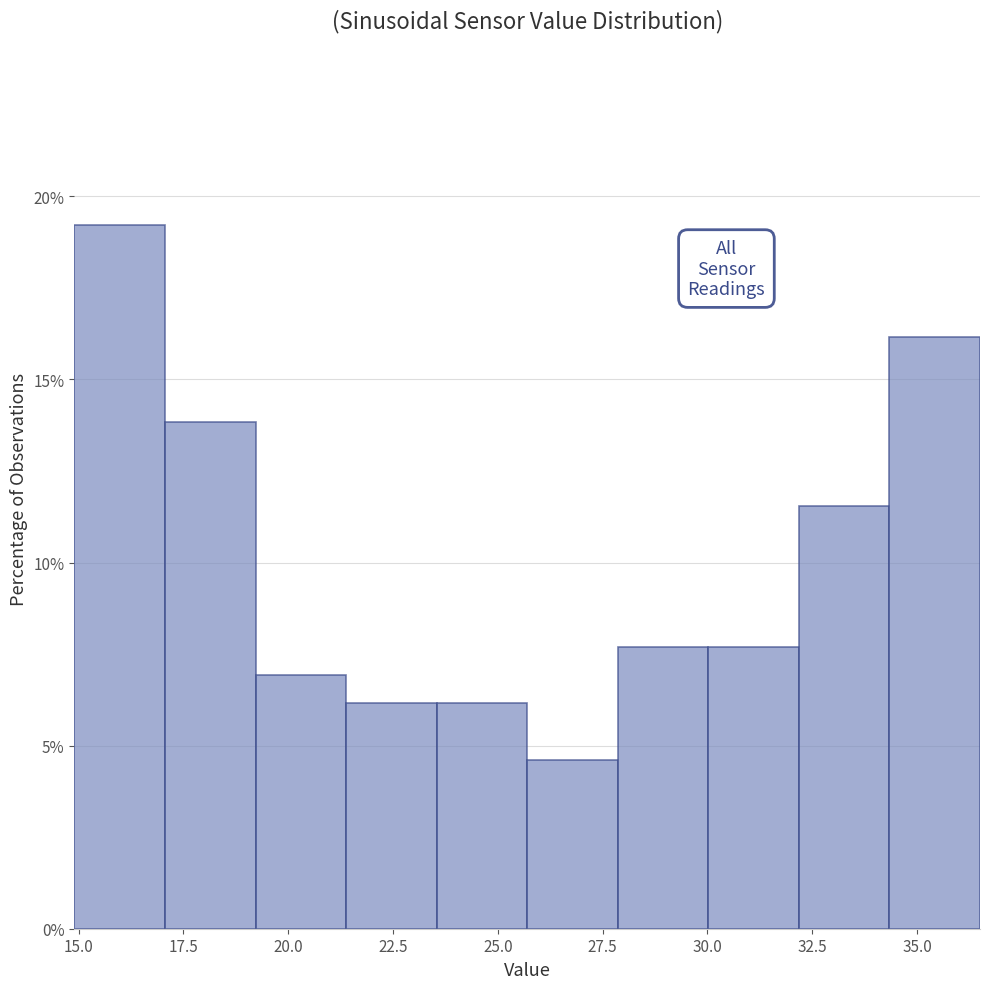

Reading left to right, list every bar in this chart as the range it spans on the x-axis followed by its height. Neither the bar edges nor the heights are printed on the chart, so give them approximately, as read against the axes.

15.0 to 17.0: 19.0
17.0 to 19.0: 14.0
19.0 to 21.5: 7.0
21.5 to 23.5: 6.0
23.5 to 25.5: 6.0
25.5 to 28.0: 4.5
28.0 to 30.0: 7.5
30.0 to 32.0: 7.5
32.0 to 34.5: 11.5
34.5 to 36.5: 16.0